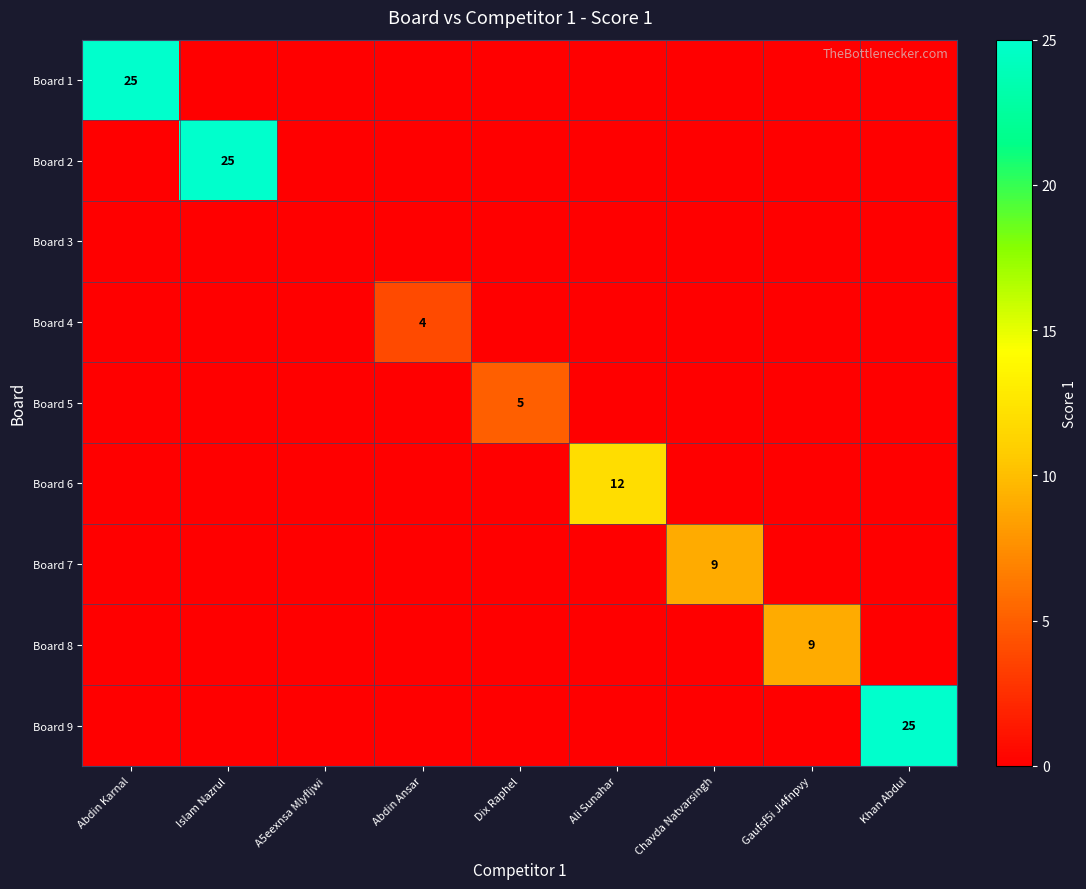

At which label is Board 1 closest to 12?

Islam Nazrul